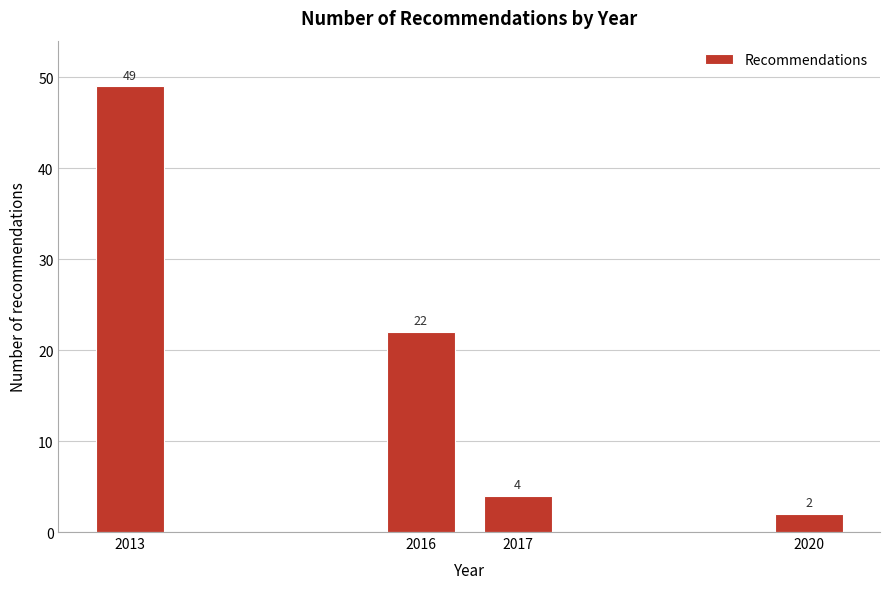

Reading left to right, what are all the values shown in this chart?

49	22	4	2